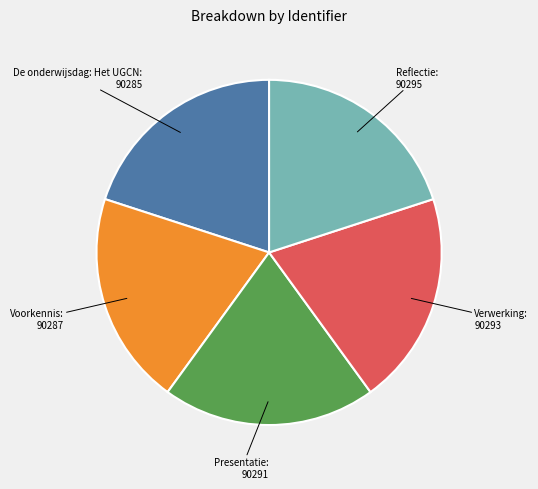

Is there any slice that represents more than half of the pie?

No